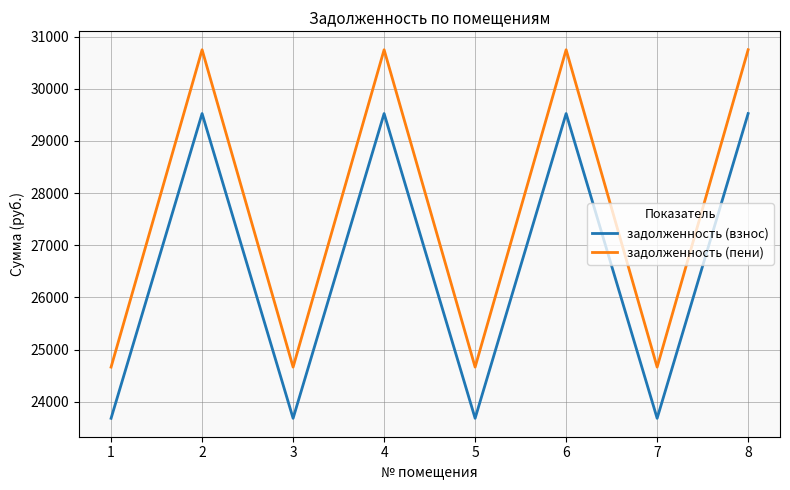

What is the highest value of the задолженность (взнос) series?

29524.2